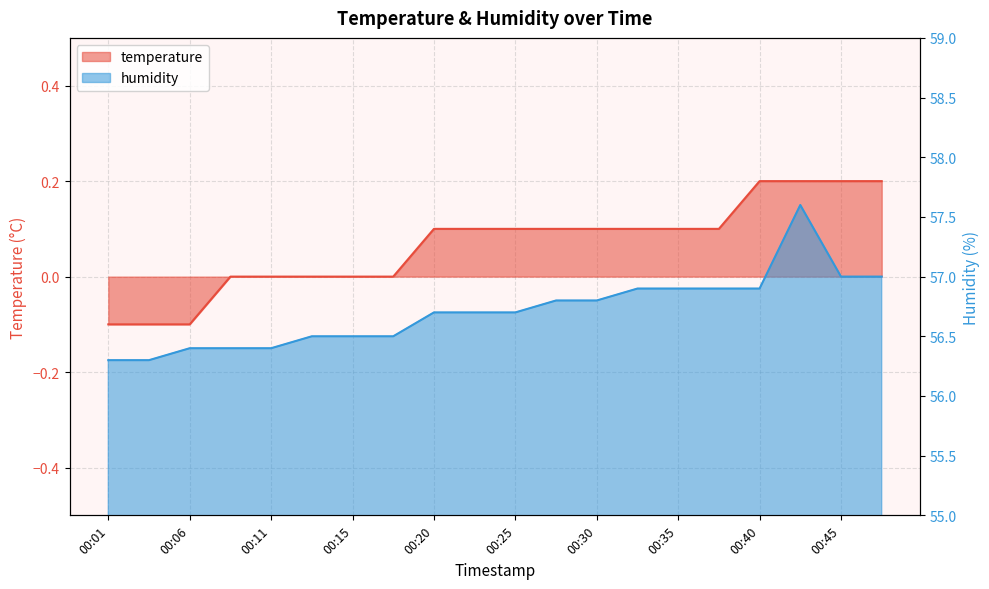

List the series in order of their overall mean, highest first.

humidity, temperature